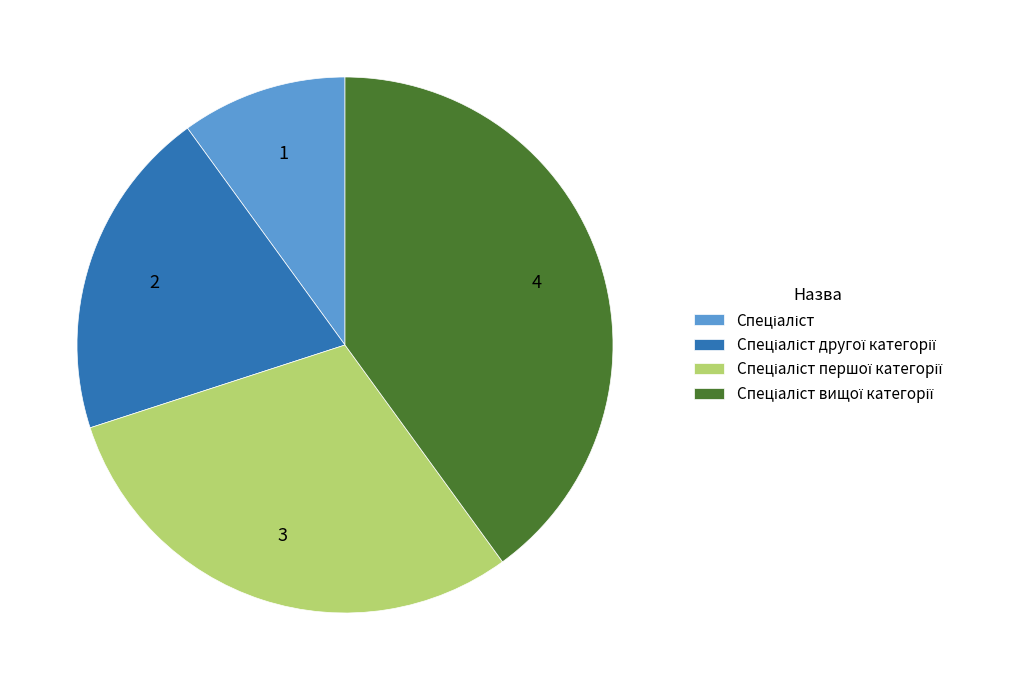

Is there a majority slice in this chart?

No